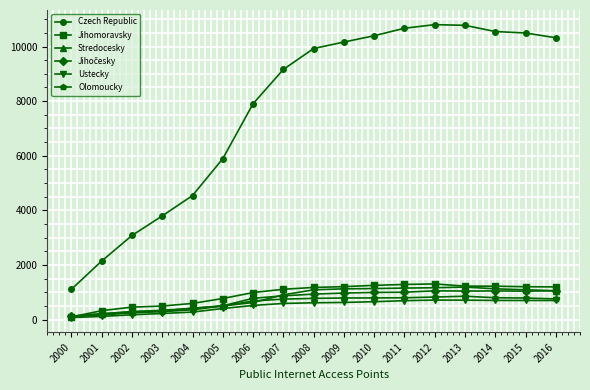

True or false: Jihomoravsky has a value of 1226 at 2013.

True